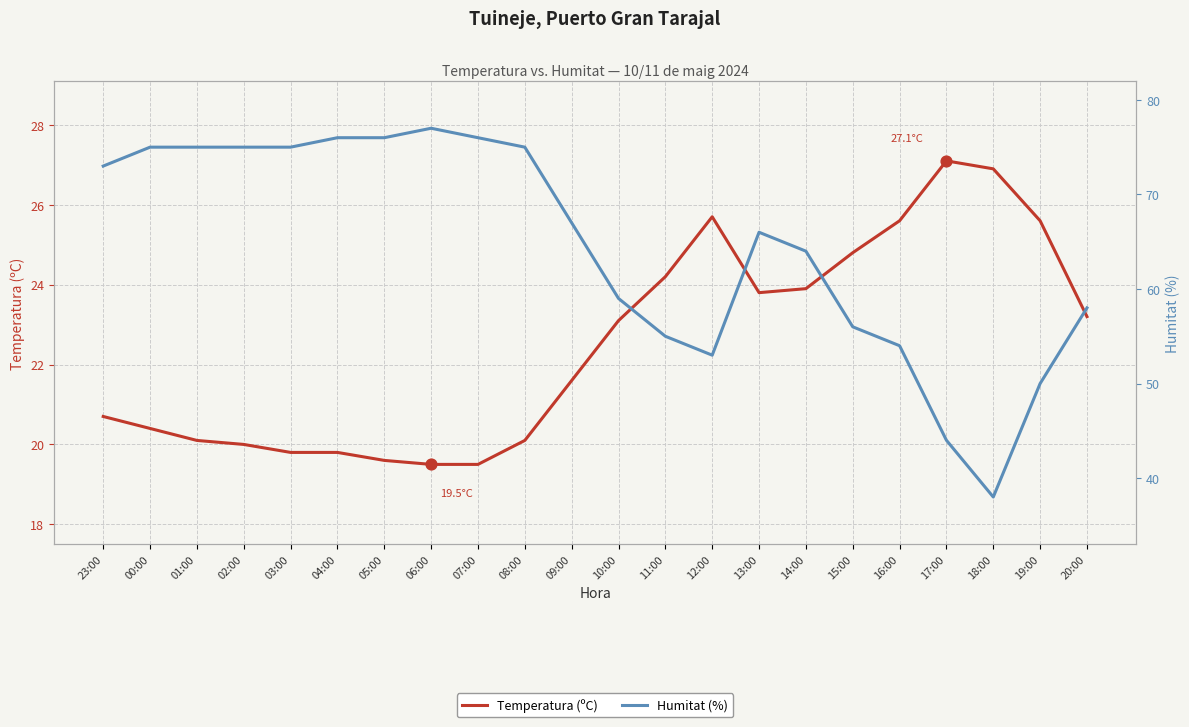

Which series reaches the maximum Y coordinate?

Humitat (%)